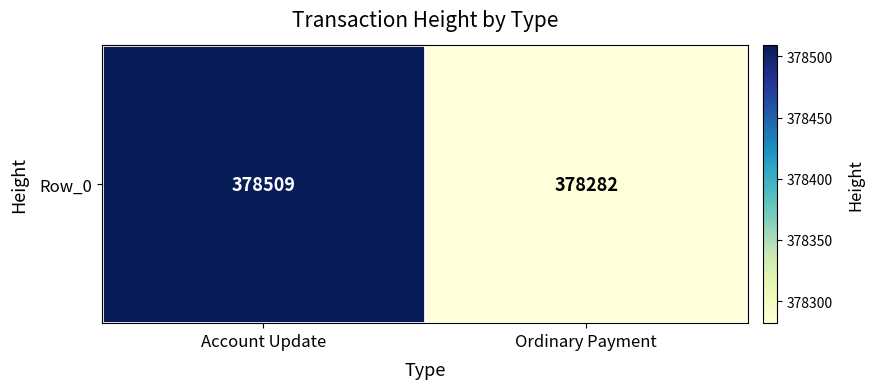

The chart shows a value of 236446 at Account Update. True or false?

False